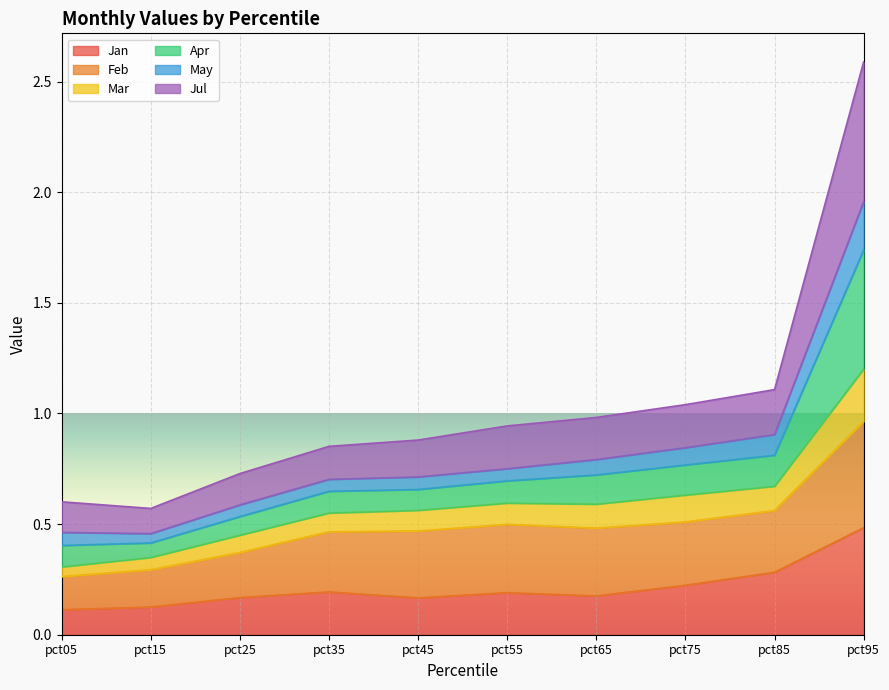

What is the approximate value of Jan at pct65?

0.2